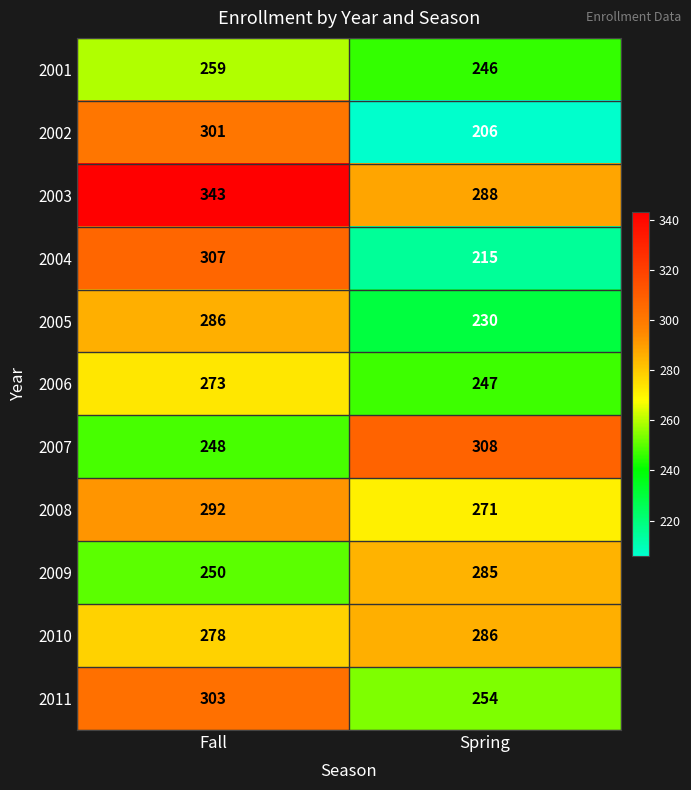

Reading left to right, what are all the values shown in this chart?

2001: 259	246
2002: 301	206
2003: 343	288
2004: 307	215
2005: 286	230
2006: 273	247
2007: 248	308
2008: 292	271
2009: 250	285
2010: 278	286
2011: 303	254